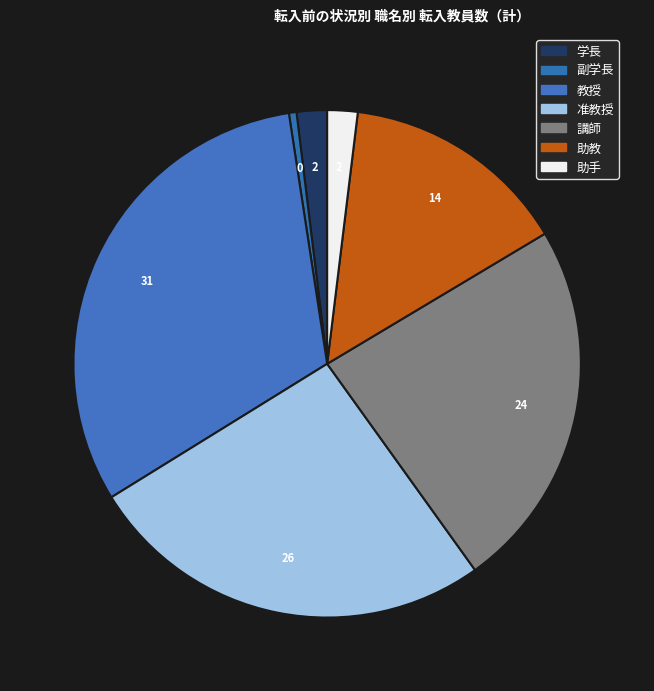

Count the number of slices in the pie.

7